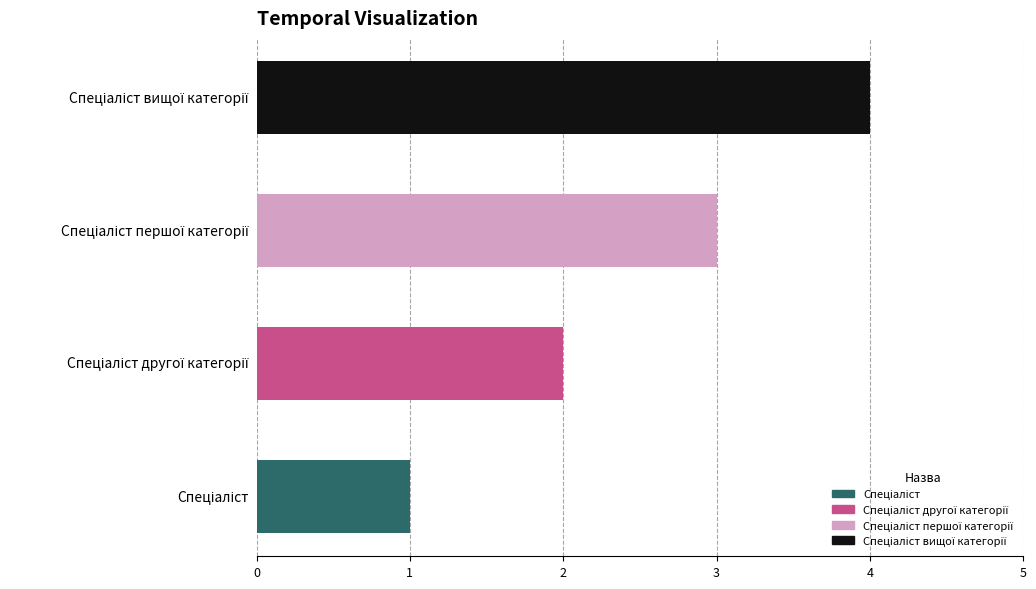

What is the difference between the maximum and minimum values?

3